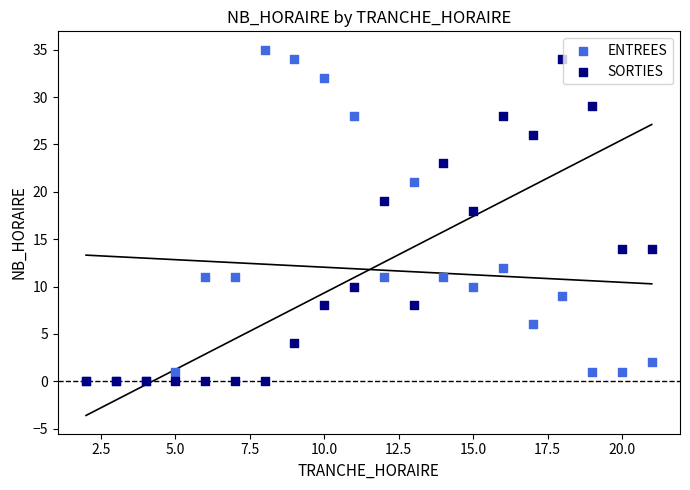

In the ENTREES series, what Y value is closest to 17?

21